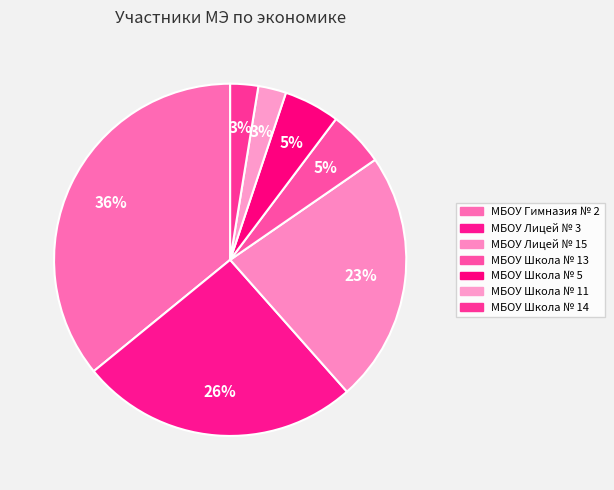

How many slices are in this pie chart?

7